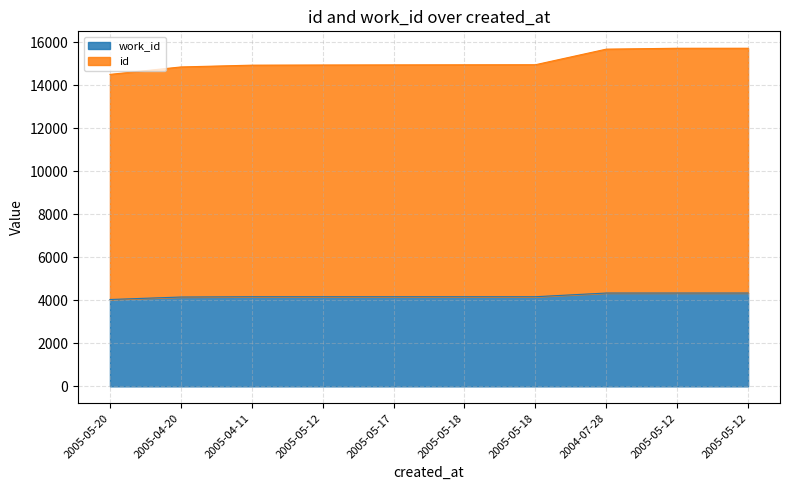

What is the value of the id point at the 5th from the left?

14947